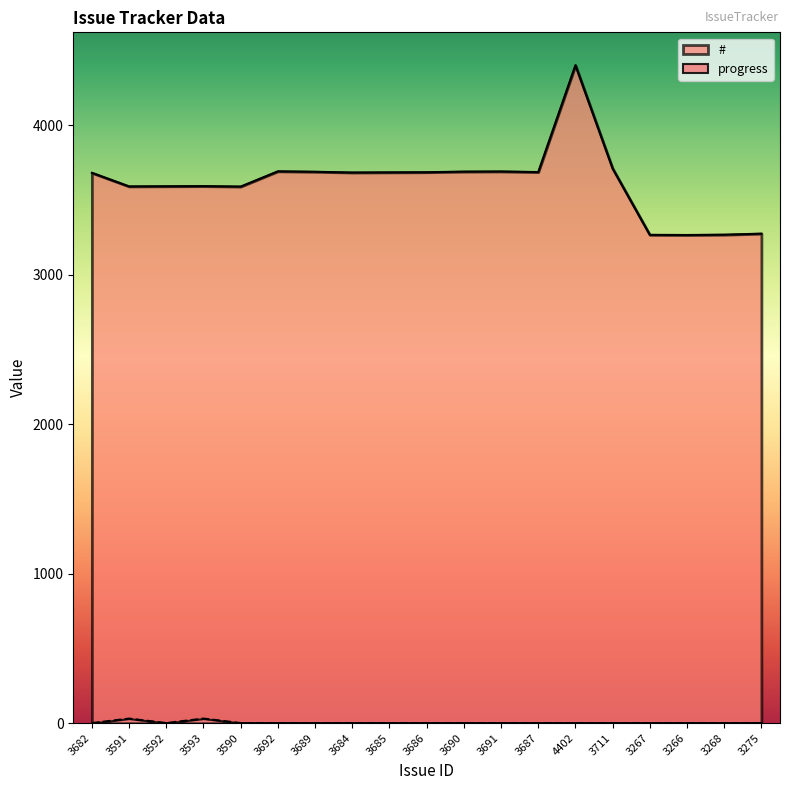

What is the maximum value shown in the chart?

4402